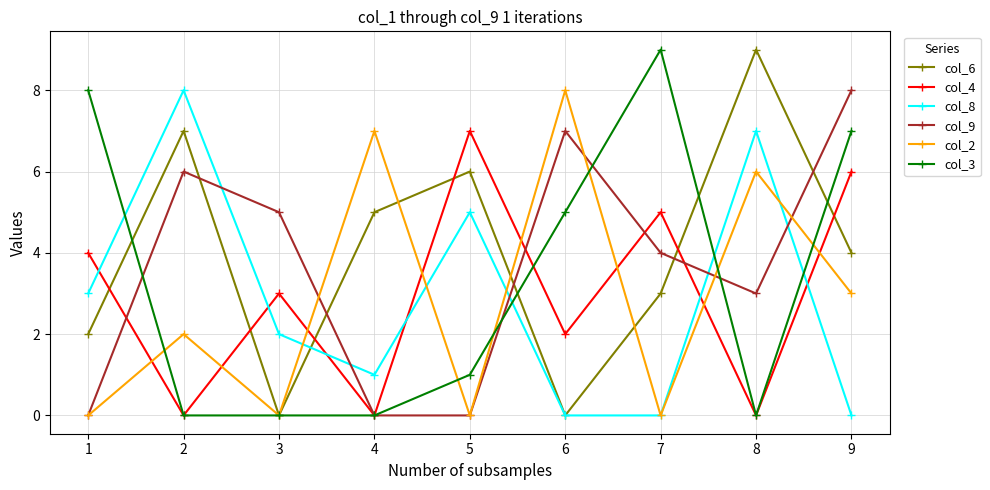

How many lines are shown in the chart?

6